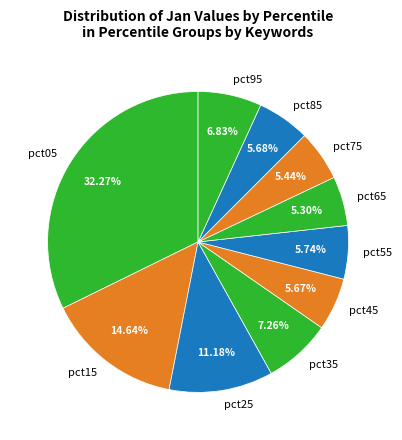

To the nearest percent, what is the average slice percentage?

10%